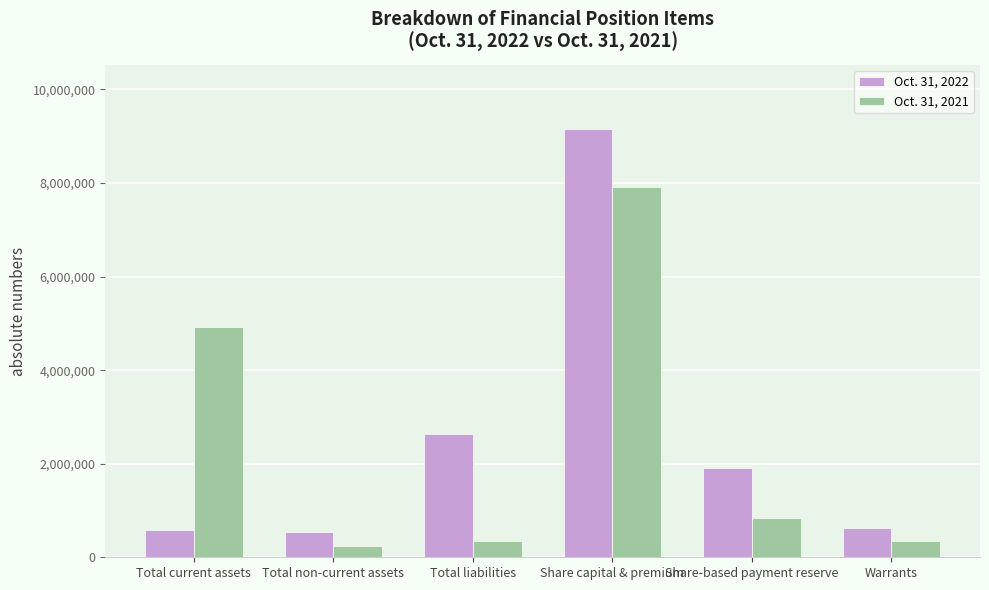

Which series has the widest spread of values?

Oct. 31, 2022